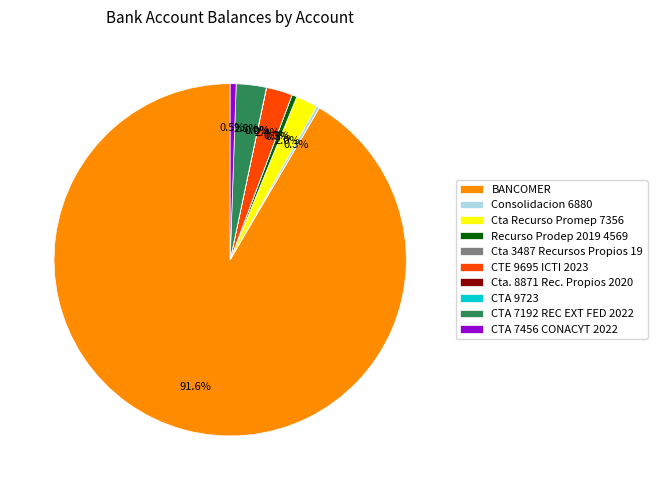

What is the largest slice in the pie chart?

BANCOMER